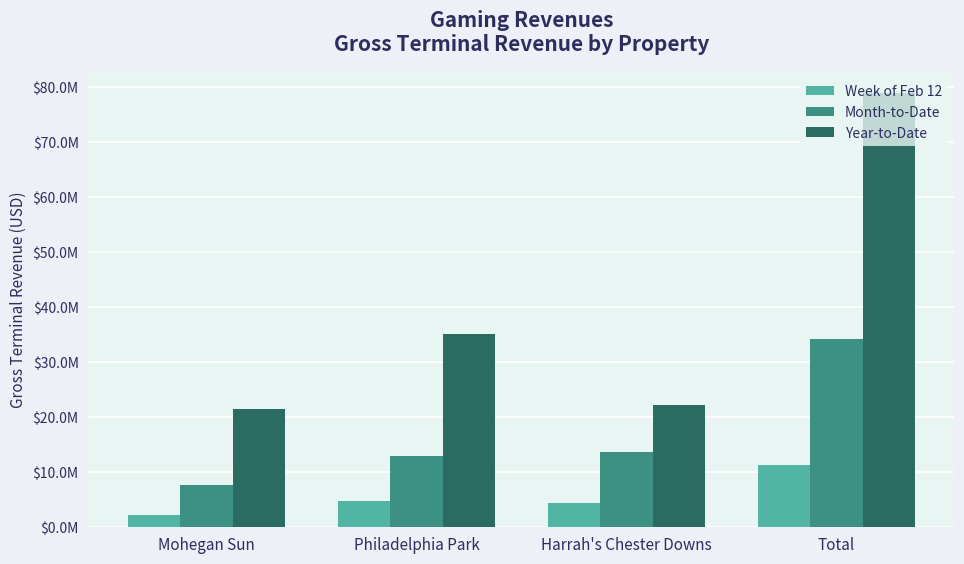

What are all the series names shown in the legend?

Week of Feb 12, Month-to-Date, Year-to-Date